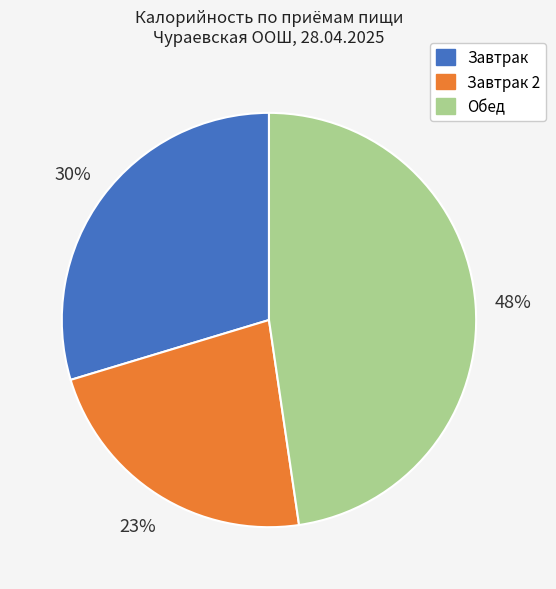

To the nearest percent, what is the average slice percentage?

33%